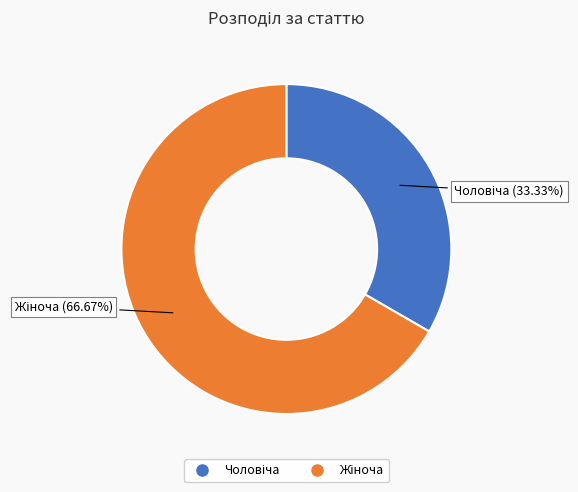

Does any single category account for the majority?

Yes